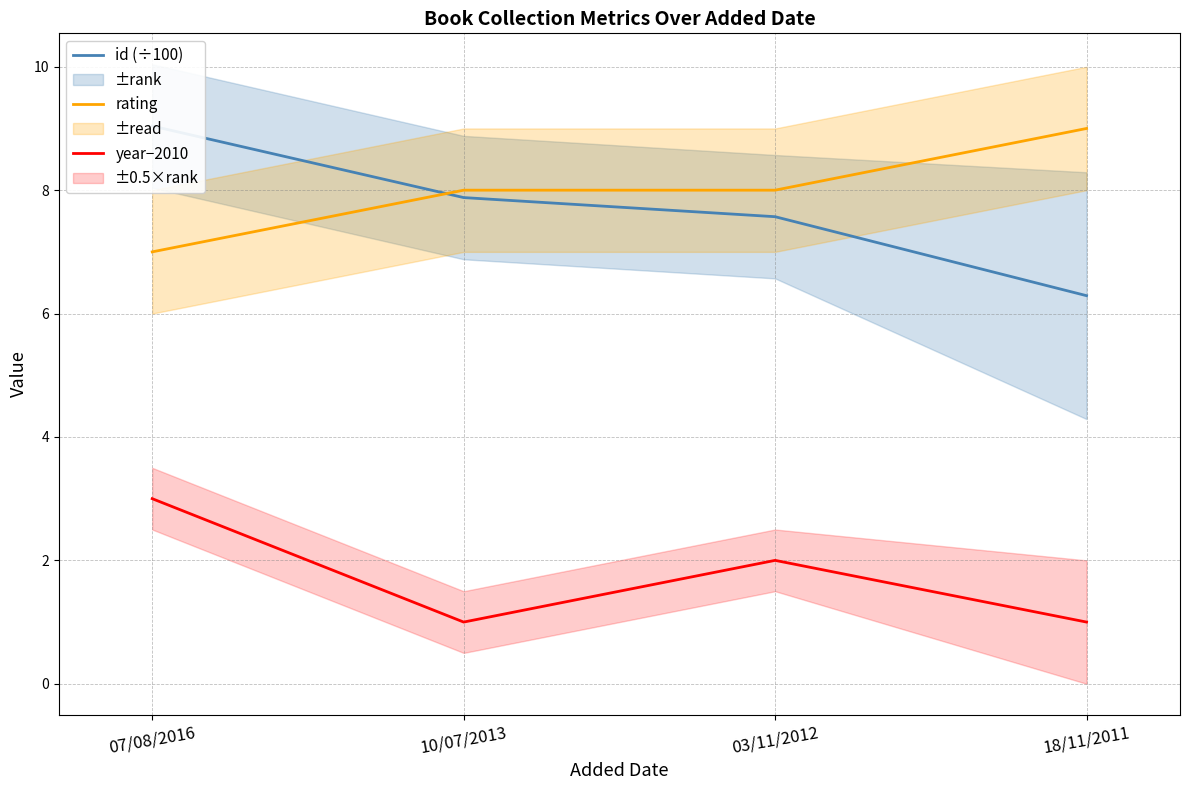

True or false: id (÷100) and year−2010 cross at least once.

False